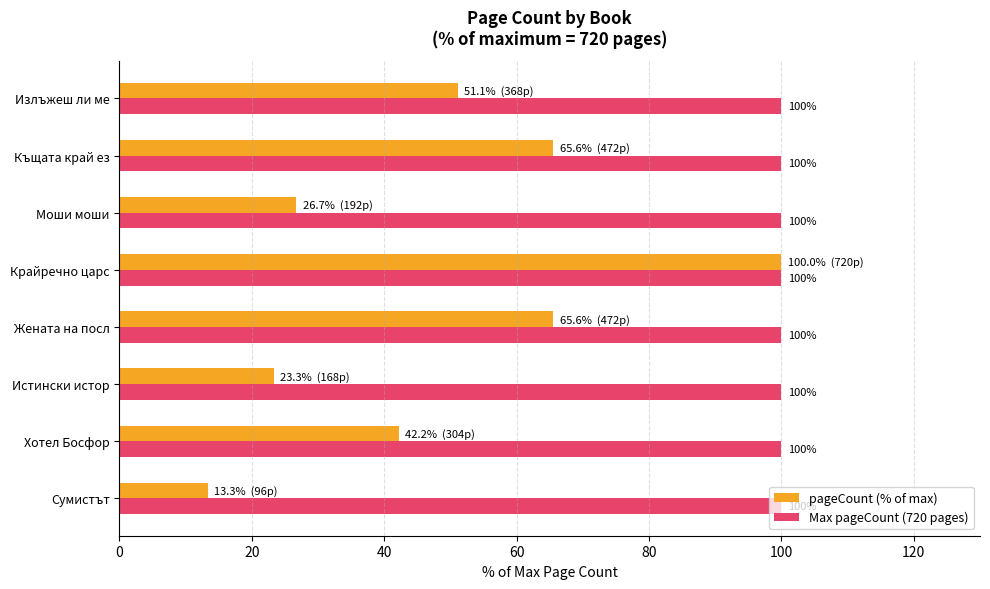

Which category has the lowest value across all series?

Сумистът